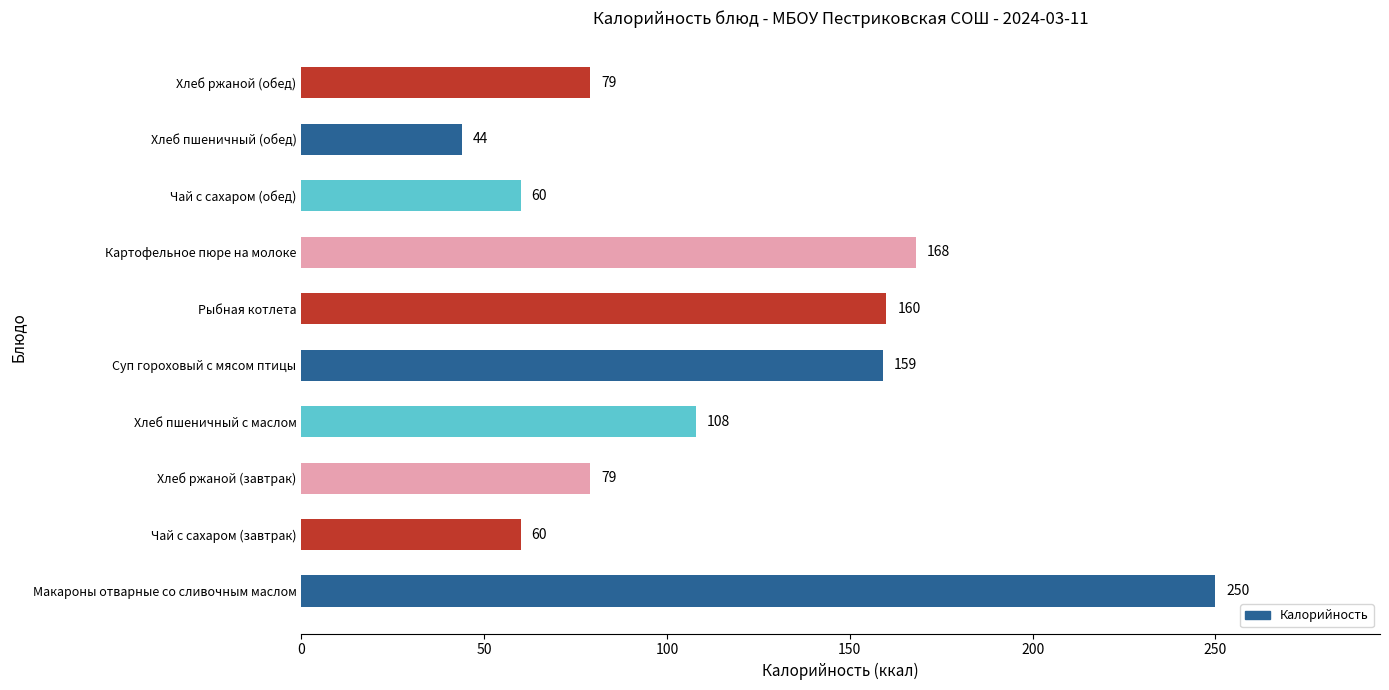

Reading bottom to top, list all the values displayed in this chart.

250	60	79	108	159	160	168	60	44	79